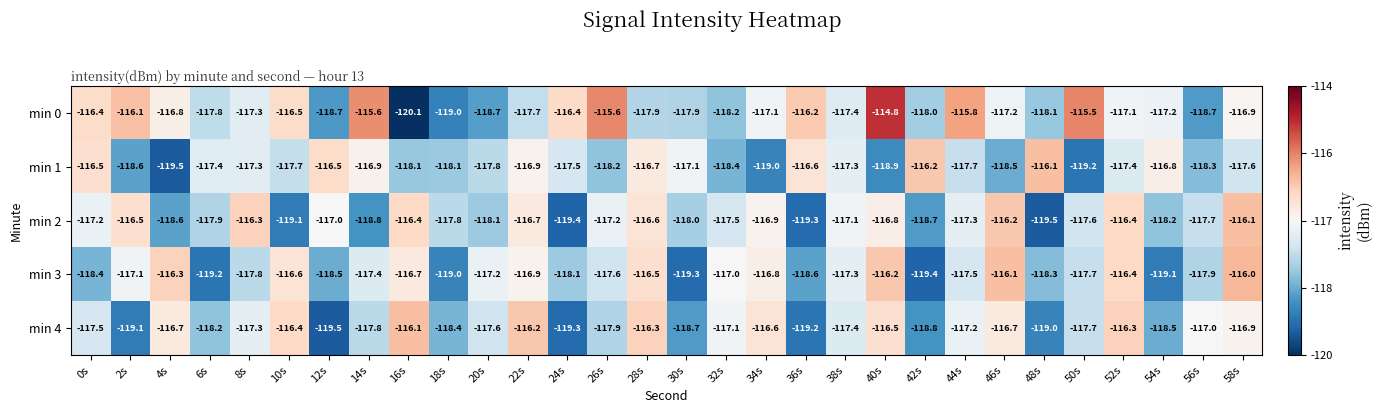

At which category does the chart reach its minimum across all series?

16s